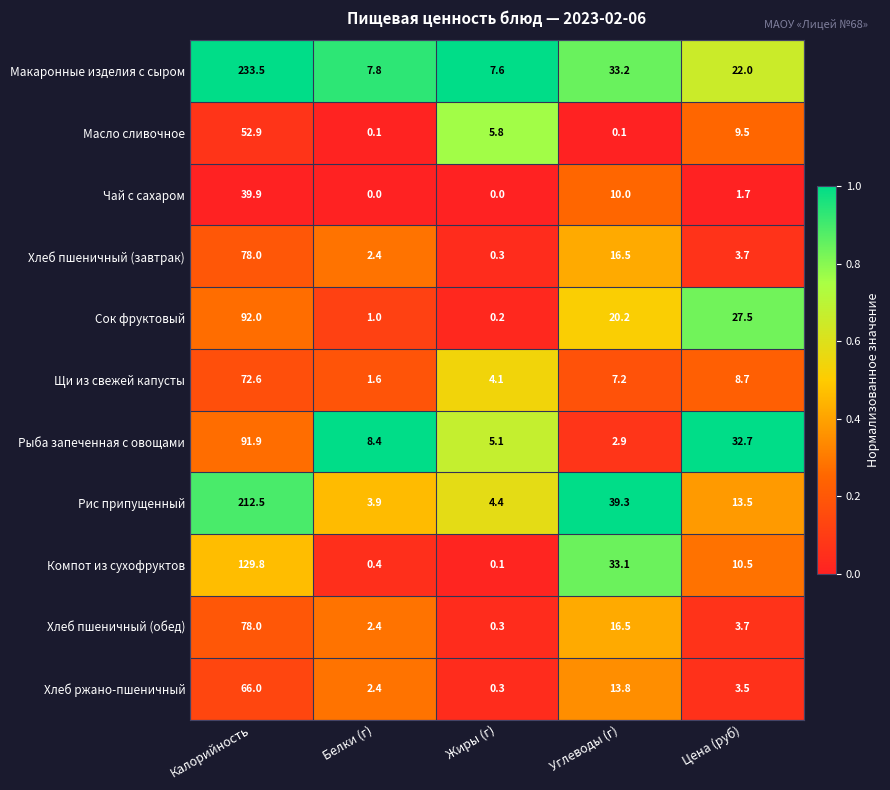

Which series has the largest range (max minus min)?

Макаронные изделия с сыром